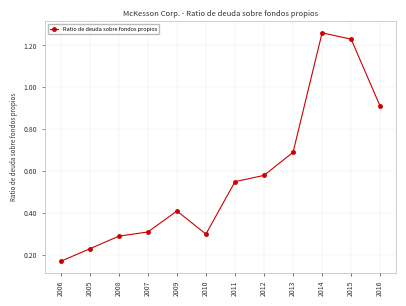

Which category has the highest value across all series?

2014